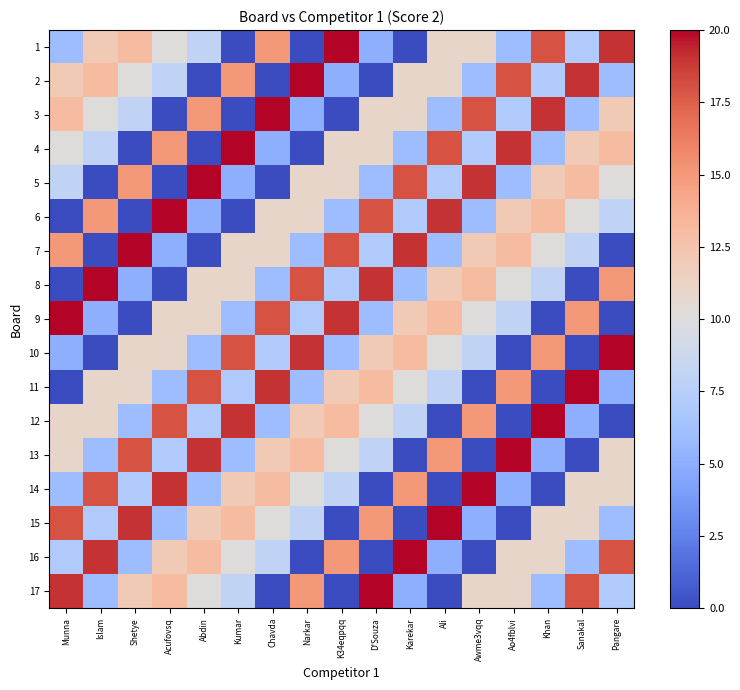

At which category does the chart reach its minimum across all series?

Kumar